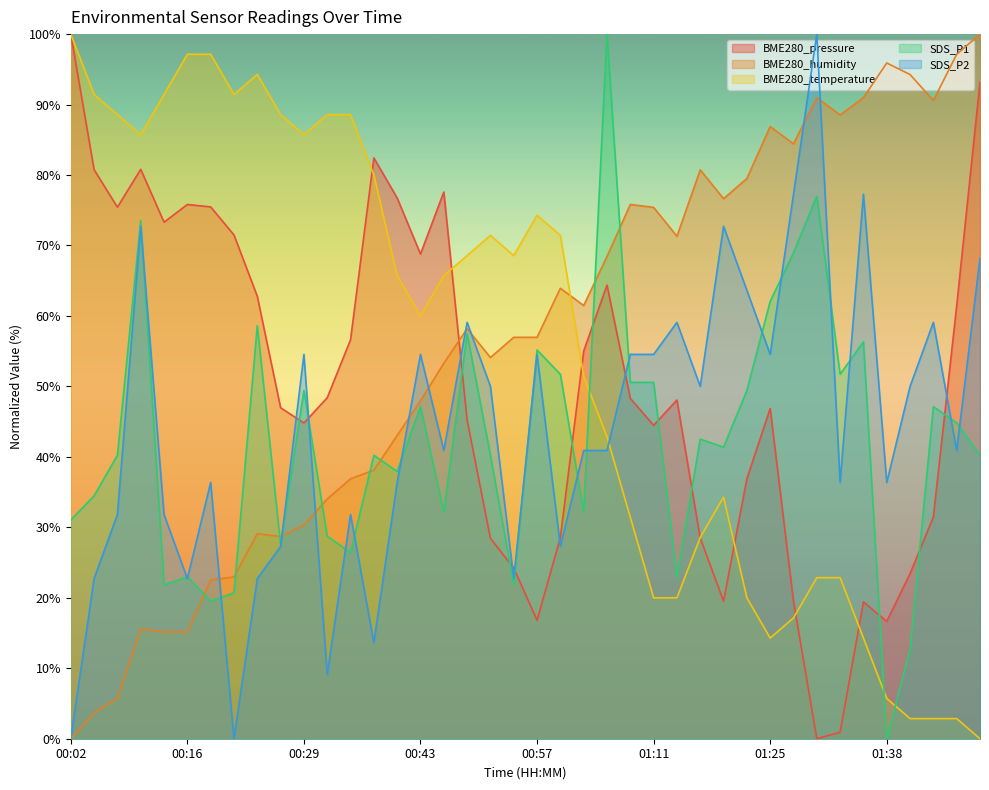

Which category has the highest value in the BME280_temperature series?

00:02